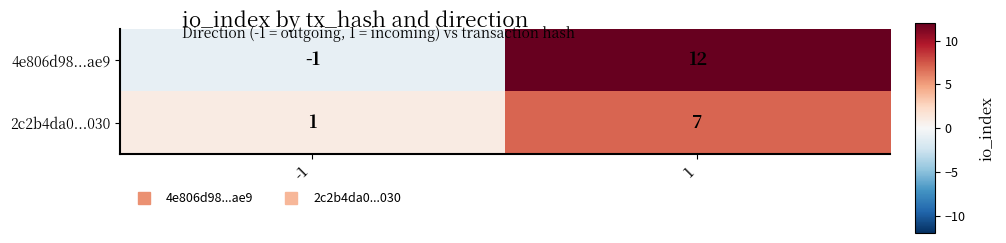

What is the smallest value displayed?

-1